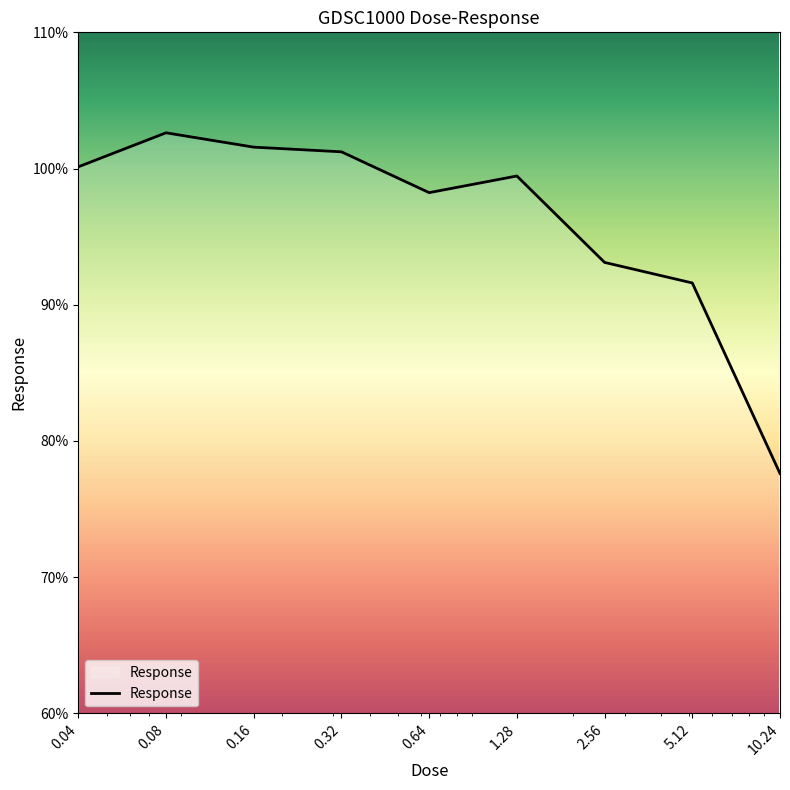

What is the greatest value displayed?

102.6